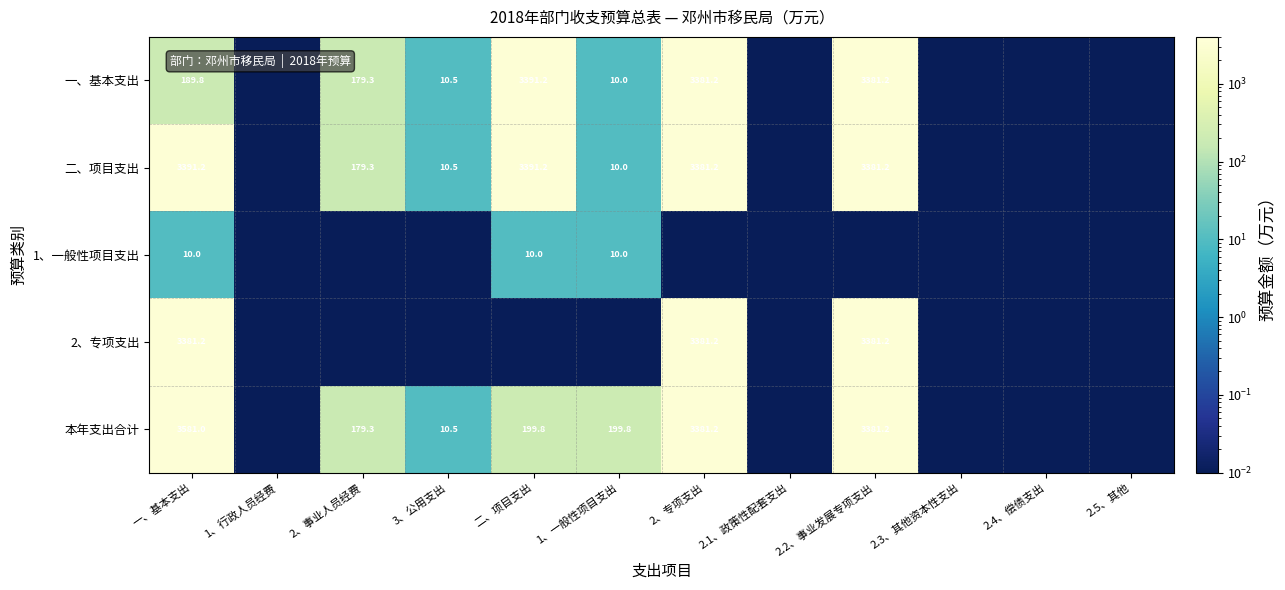

True or false: 二、项目支出 has a value of 1318.6 at 2、专项支出.

False